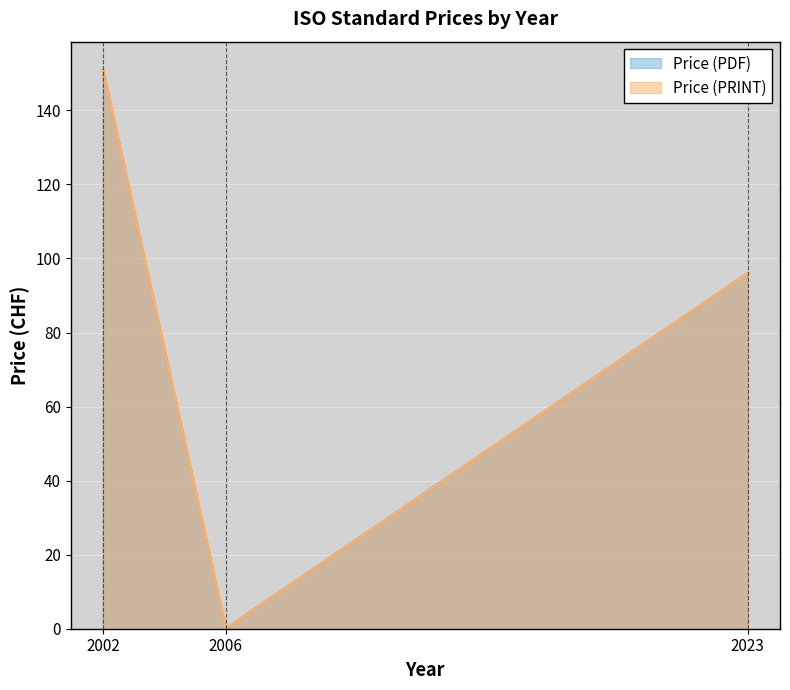

At which label does Price (PRINT) first exceed 96?

2002